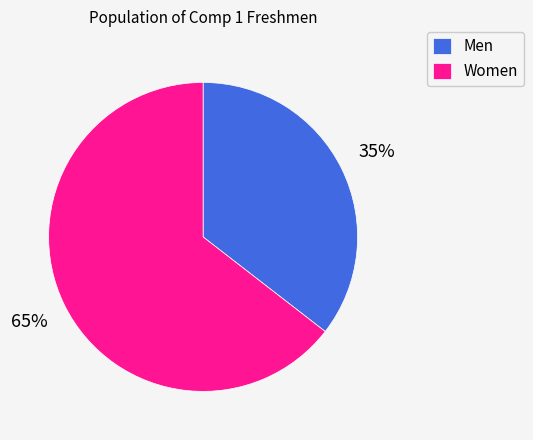

Which slice is the smallest?

Men